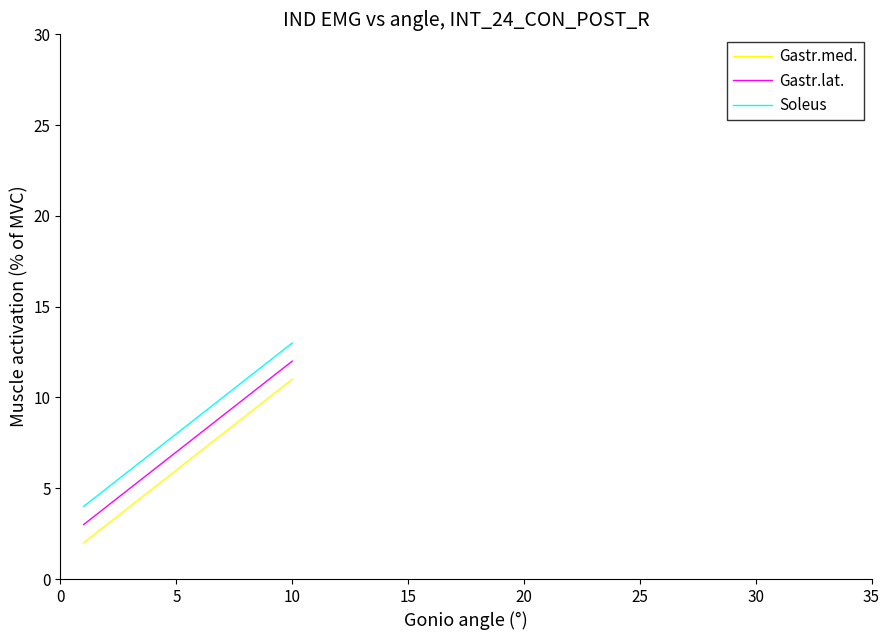

Does the chart have visible grid lines?

No